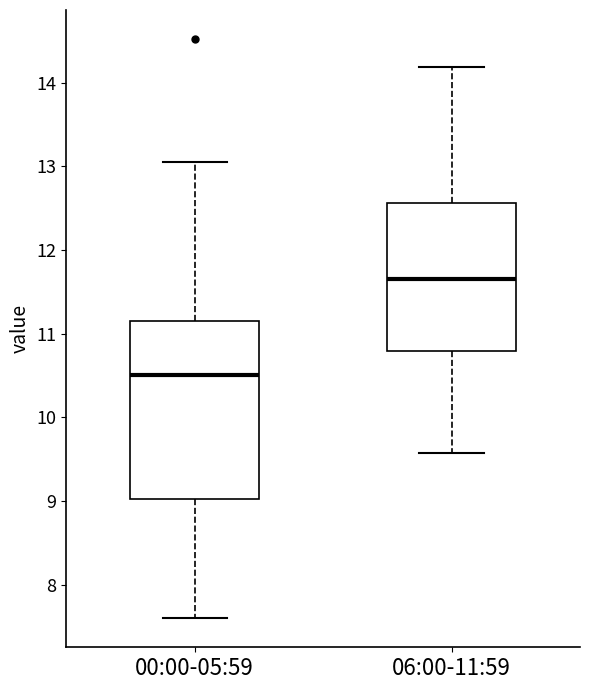

Reading left to right, transcribe this box plot: for each box, give where its median line is, the range the box spans, and where its two whiskers end, as read against the y-axis. The values are not printed on the chart, so give them approximately, as read against the axis.

00:00-05:59: median 10.5, box 9.0 to 11.2, whiskers 7.6 to 13.1
06:00-11:59: median 11.7, box 10.8 to 12.6, whiskers 9.6 to 14.2